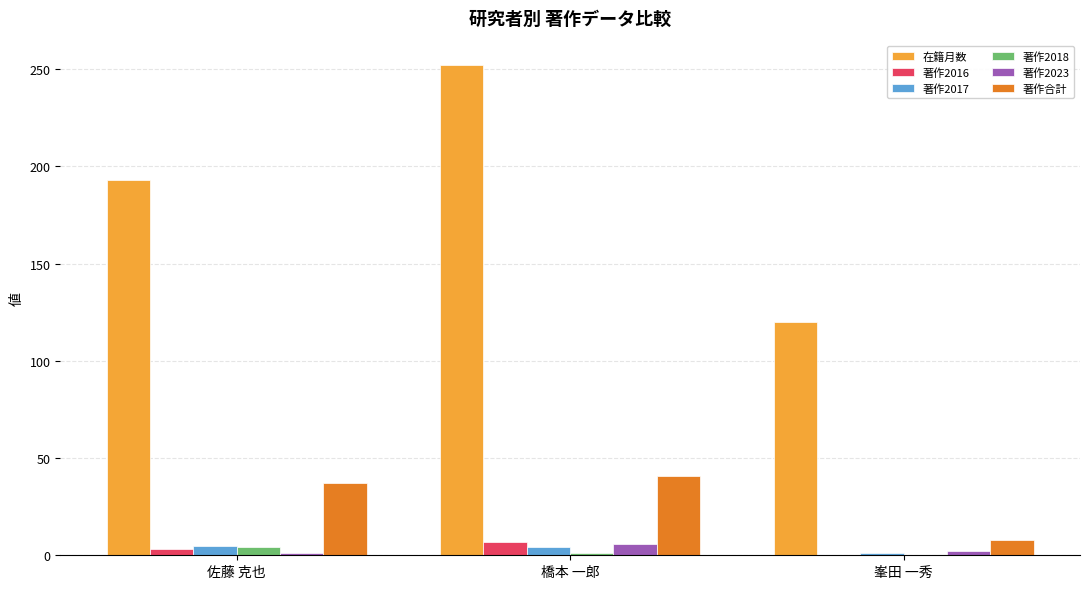

The value of 著作2018 at 佐藤 克也 is 4. True or false?

True